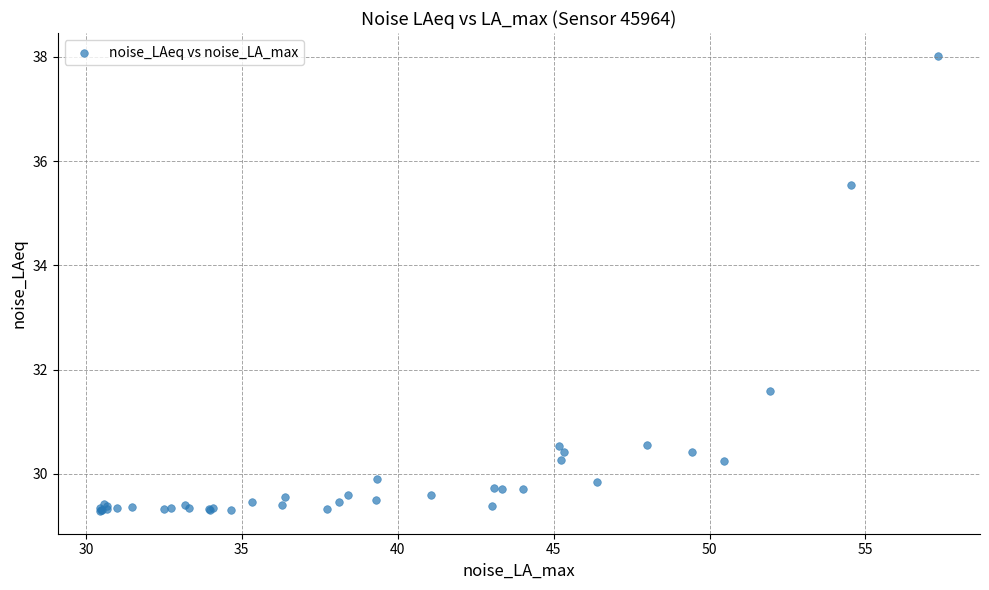

What Y value in the scatter plot is closest to 33?

31.6